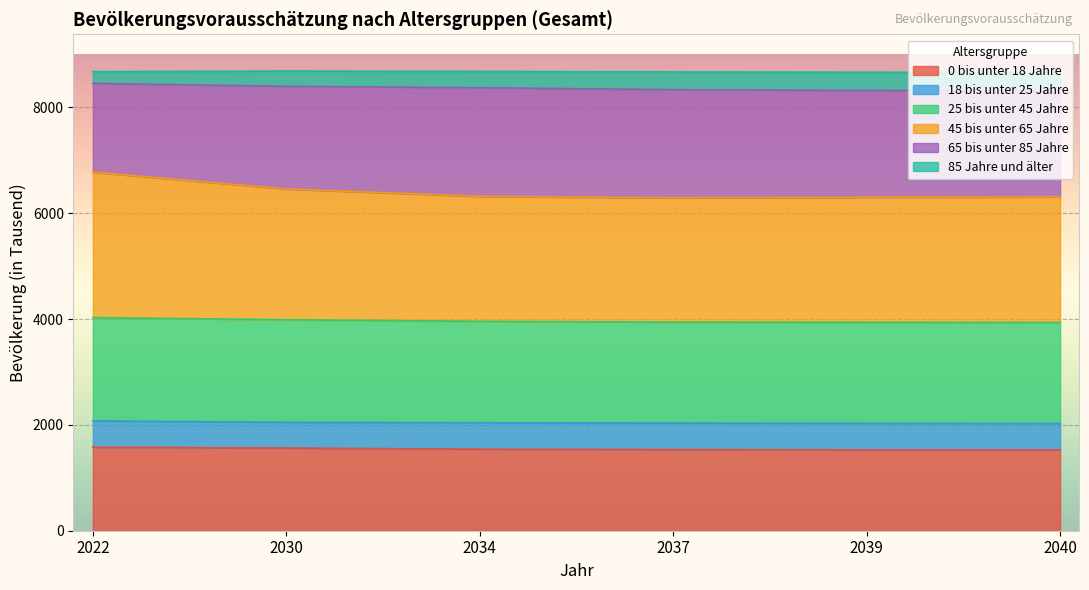

How many data points in 45 bis unter 65 Jahre are above 6320?

2